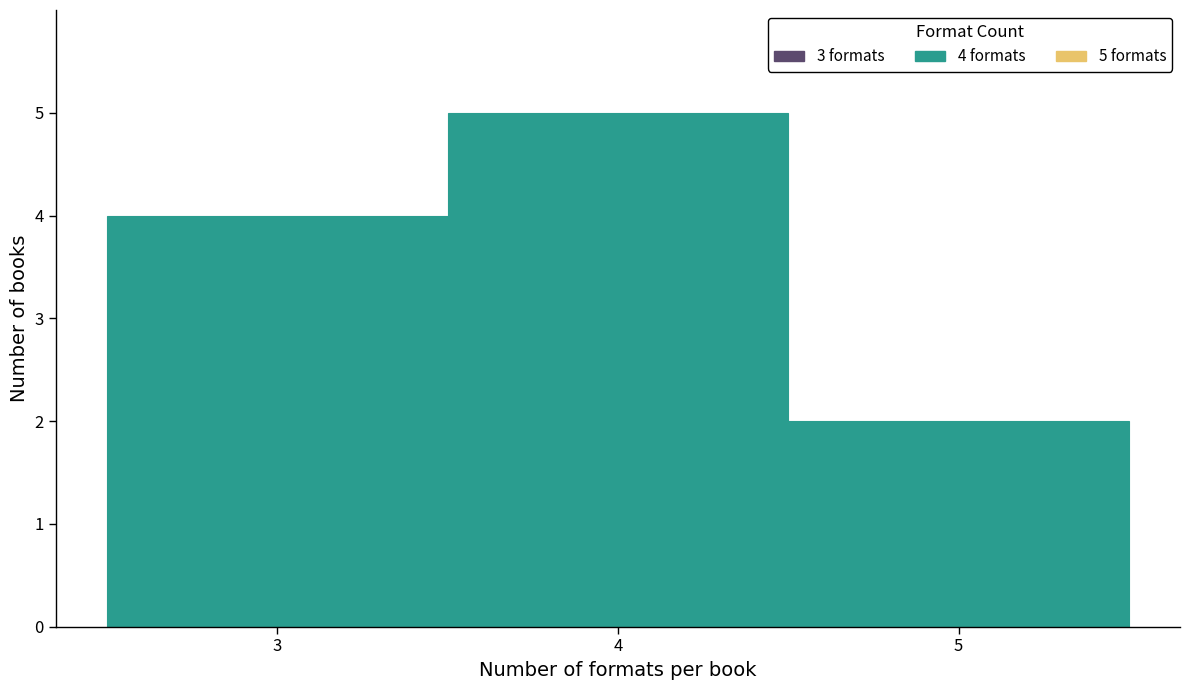

Over which range of the x-axis is the bar tallest?

3.5 to 4.5